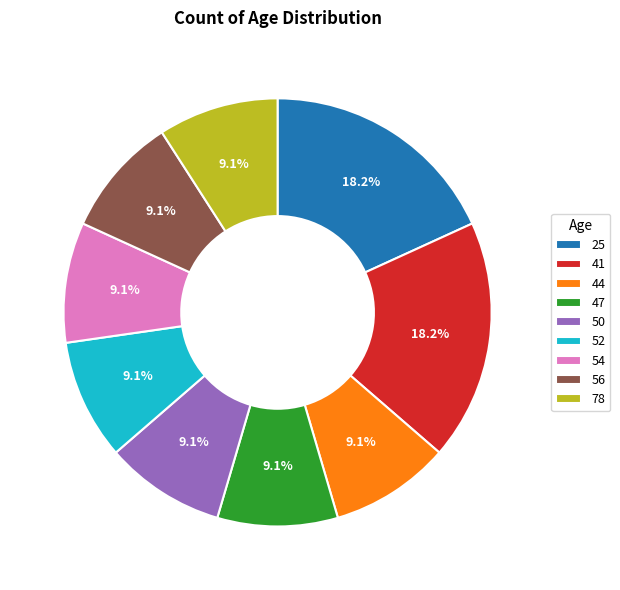

Between 25 and 56, which is larger?

25